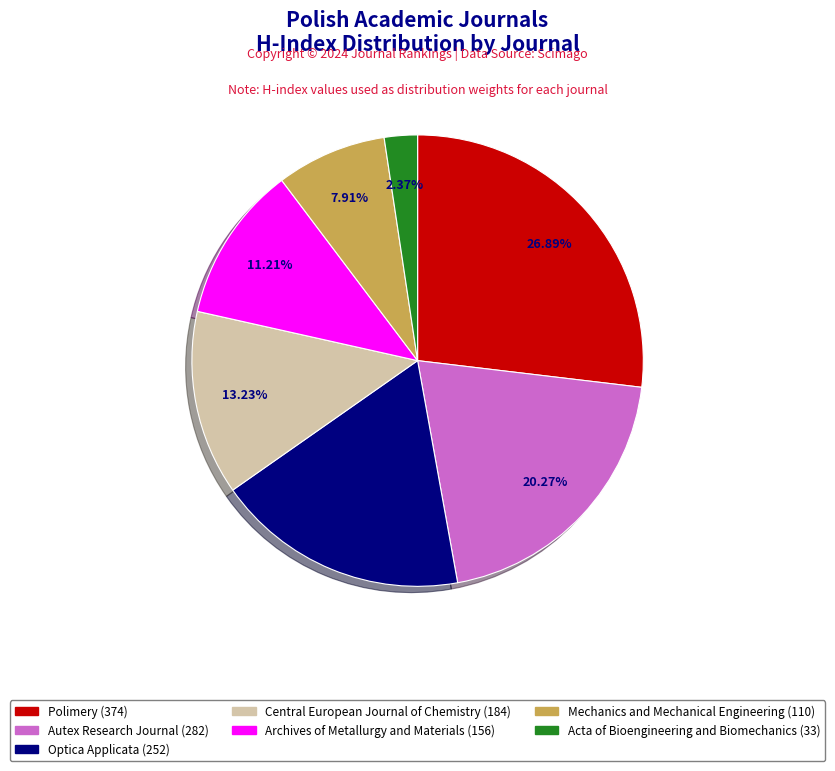

To the nearest percent, what portion does Archives of Metallurgy and Materials represent?

11%